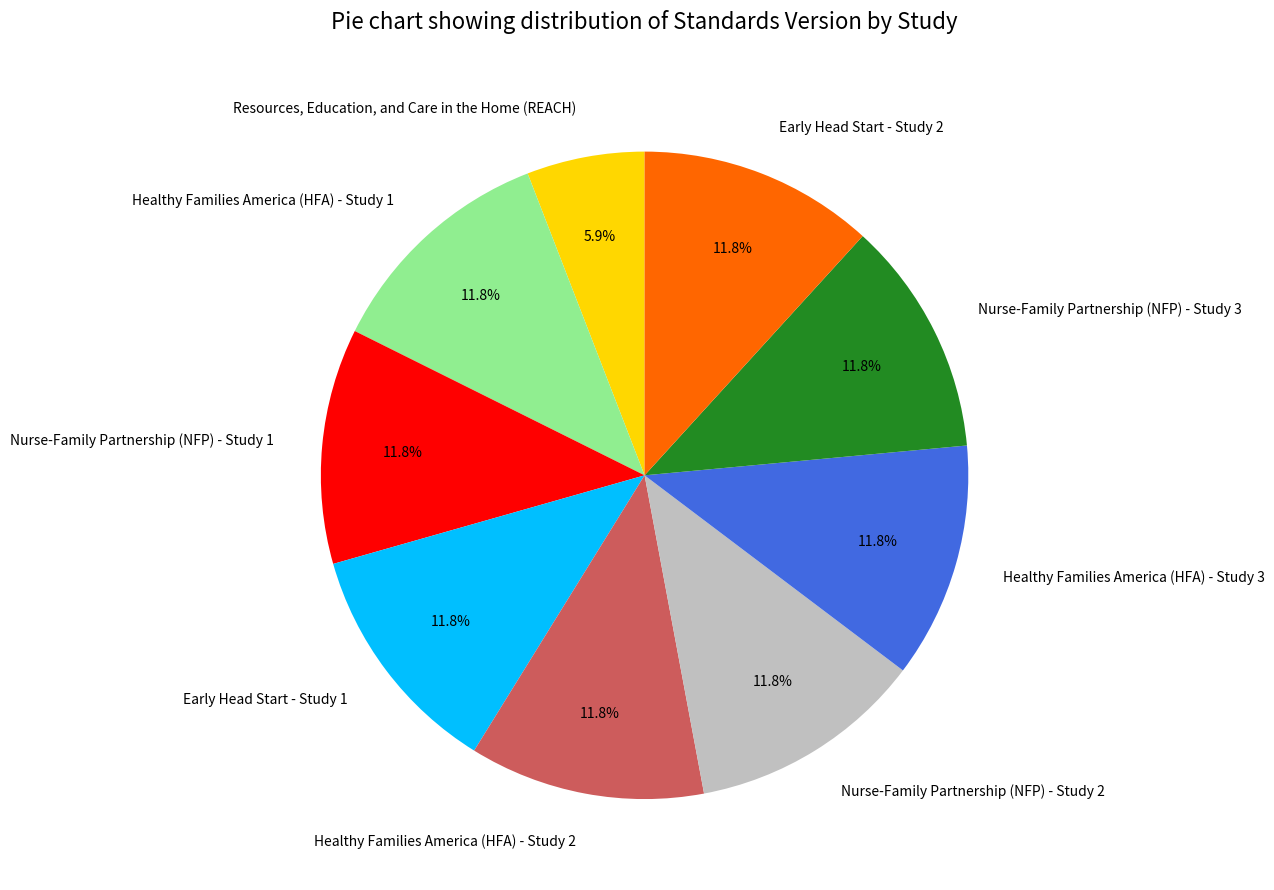

How many slices are in this pie chart?

9